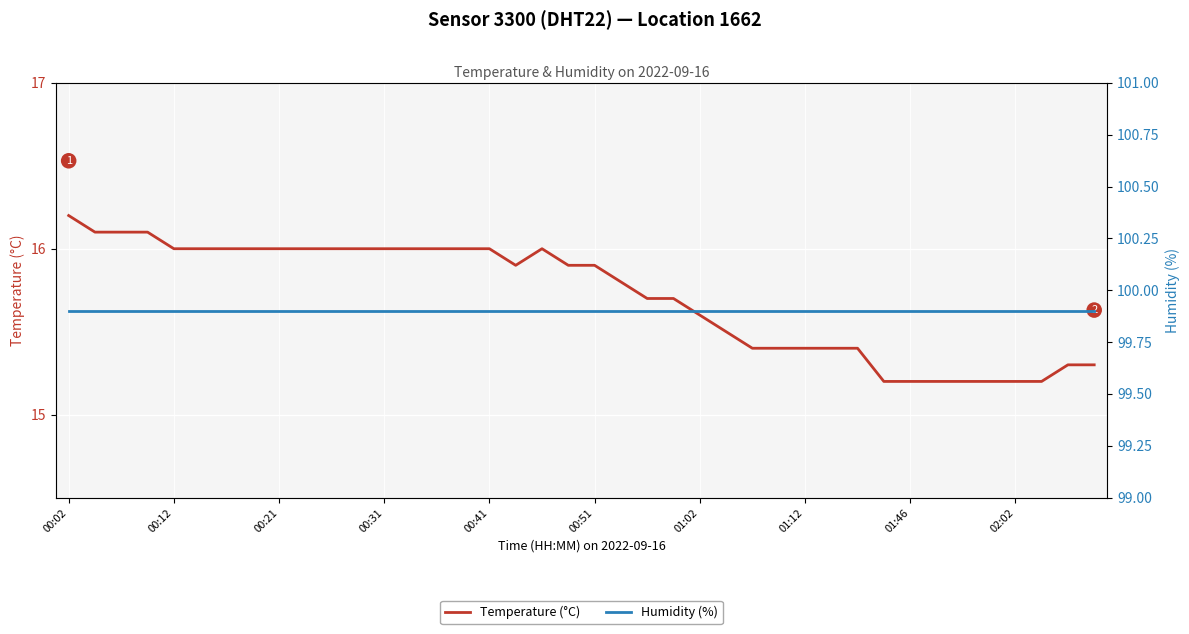

List the series in order of their overall mean, highest first.

Humidity (%), Temperature (°C)